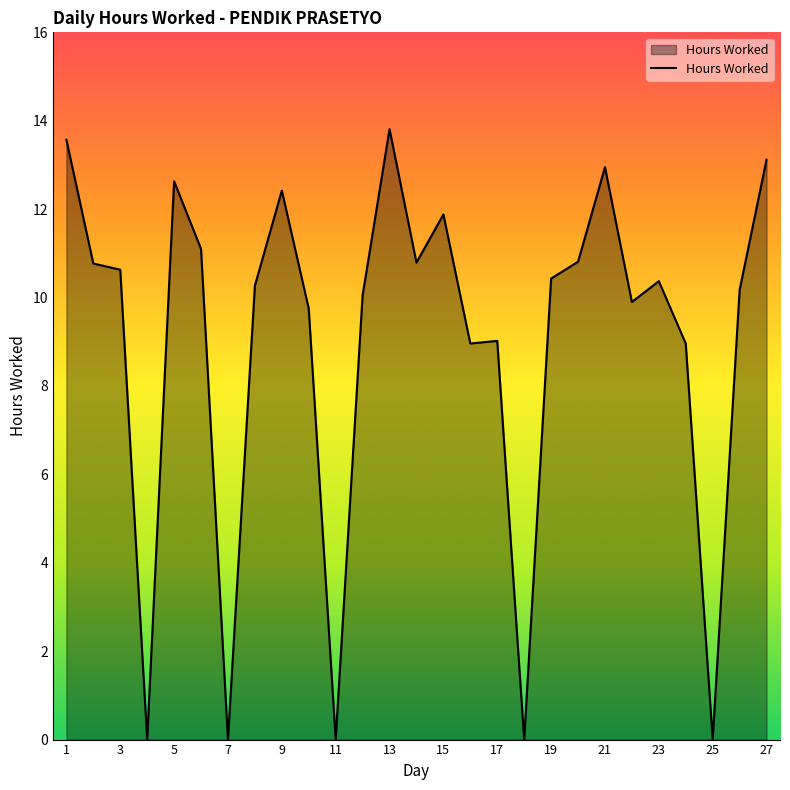

What is the greatest value displayed?

13.8